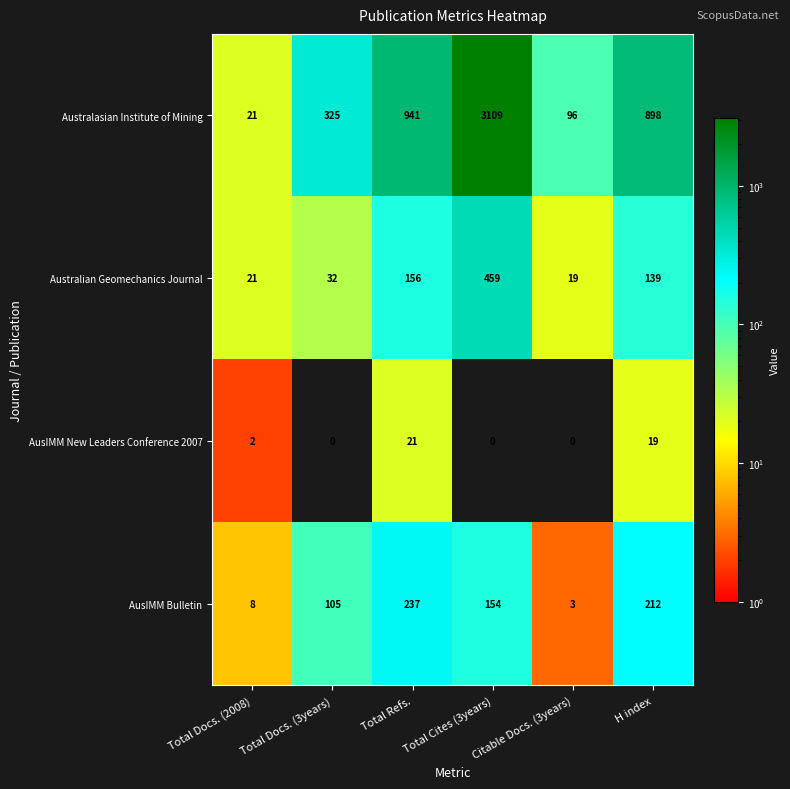

At which label does Australian Geomechanics Journal first exceed 139?

Total Refs.